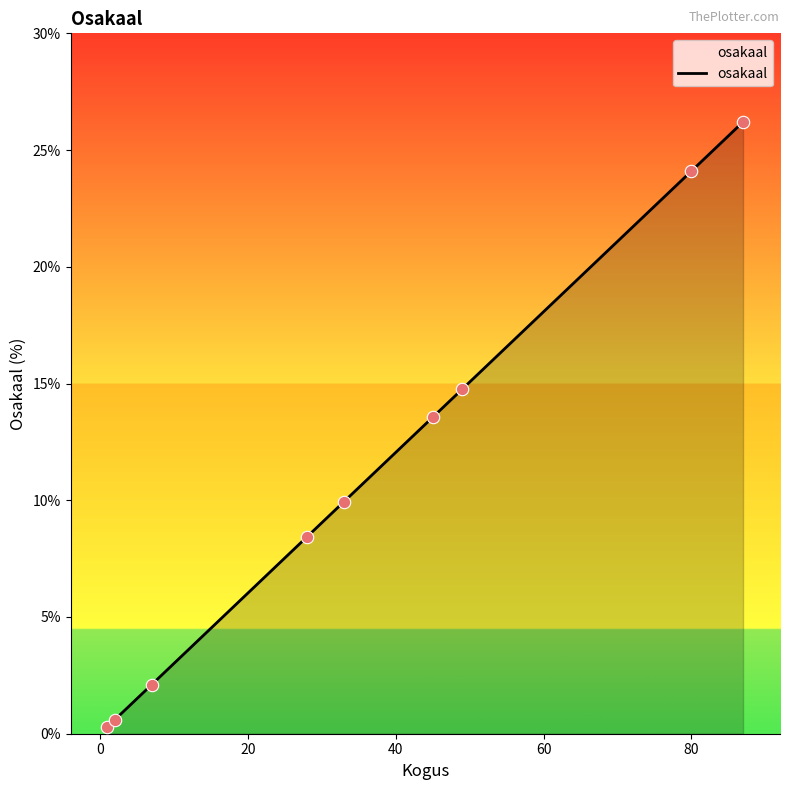

What is the difference between the maximum and minimum values?

25.9